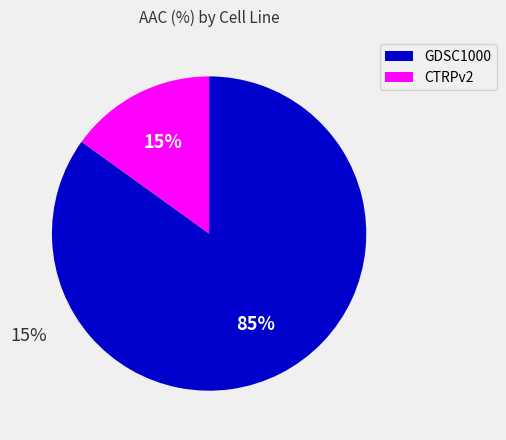

To the nearest percent, what is the combined percentage of CTRPv2 and GDSC1000?

100%